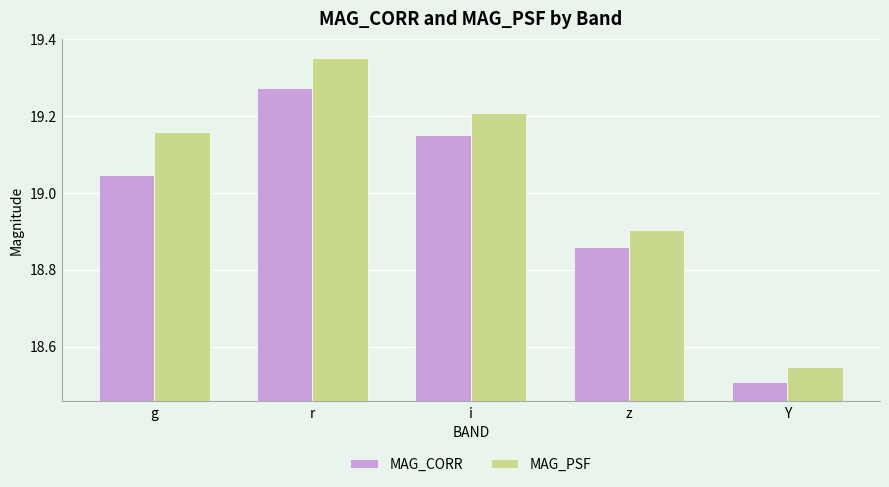

At which category is the sum across all series the highest?

r